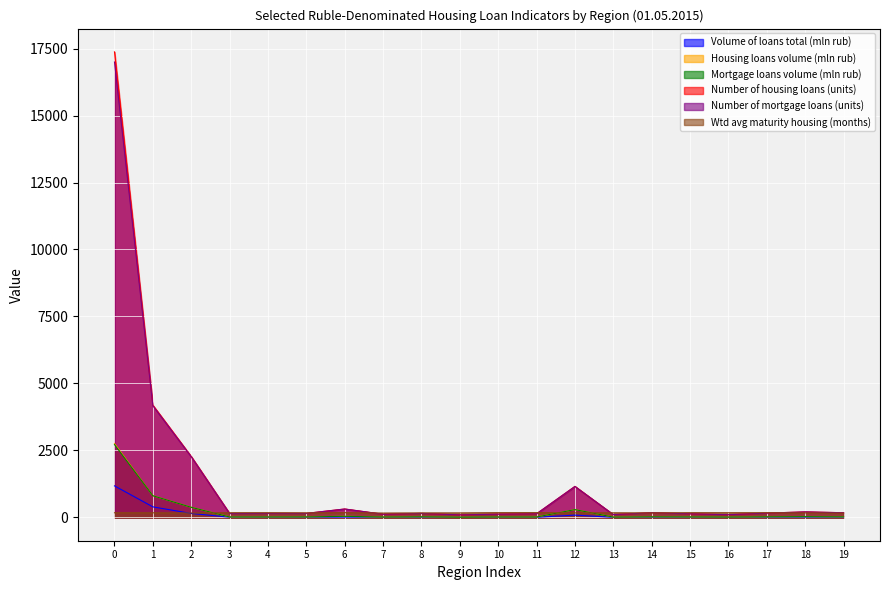

What is the greatest value displayed?

17375.4